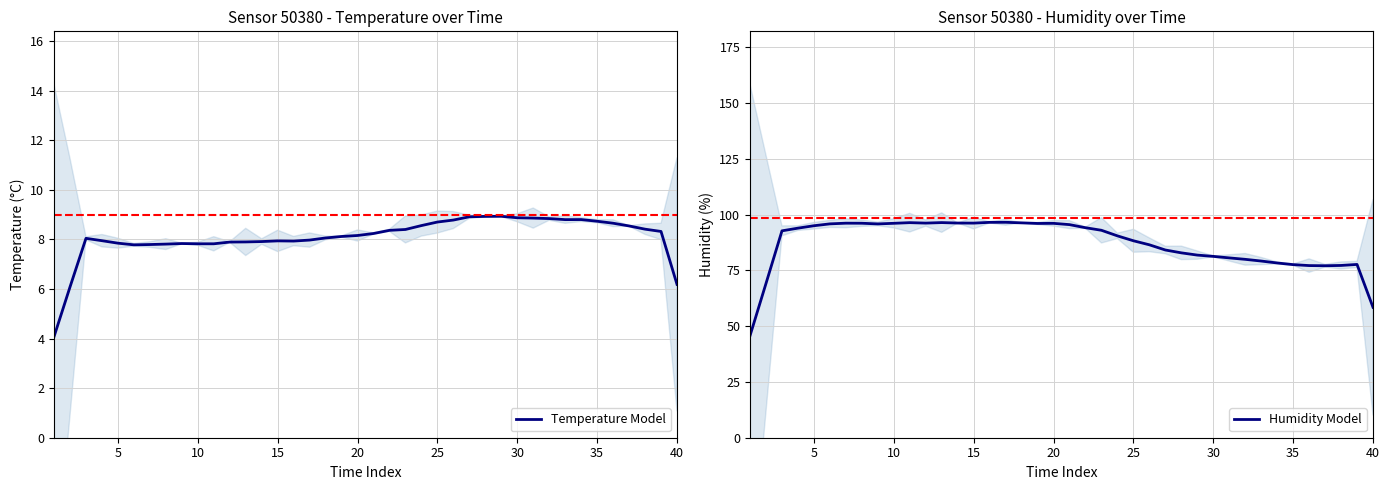

The value of Temperature Model at 10 is 12.5. True or false?

False